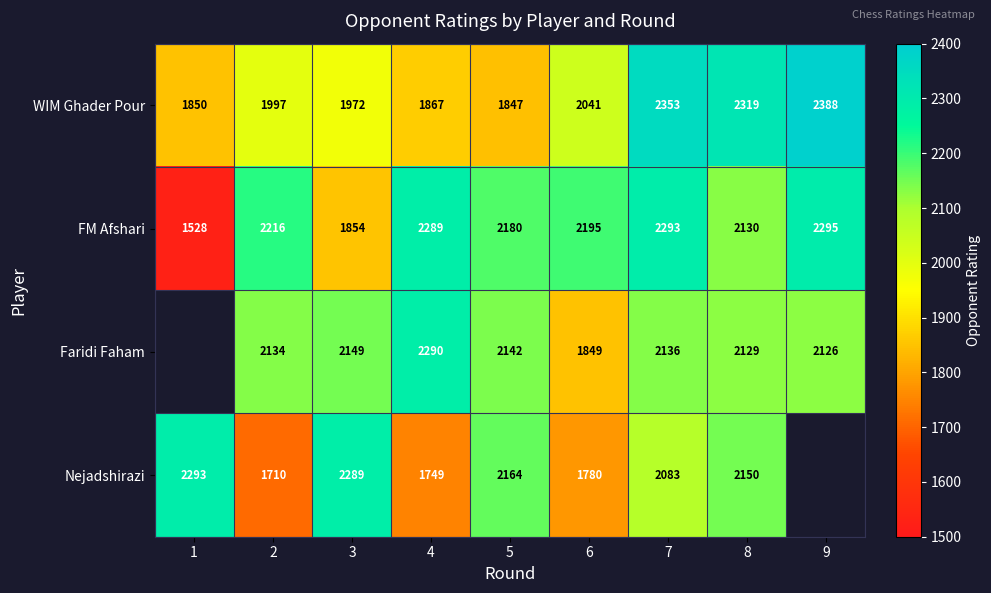

What is the total value across all series at 5?

8333